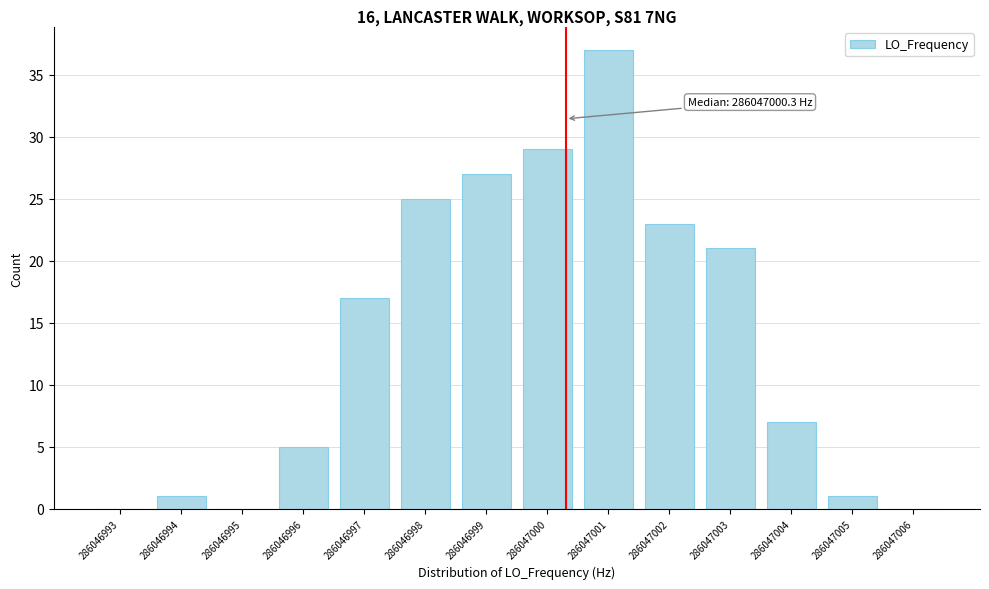

Reading right to left, list all the values displayed in this chart.

286047006=0	286047005=1	286047004=7	286047003=21	286047002=23	286047001=37	286047000=29	286046999=27	286046998=25	286046997=17	286046996=5	286046995=0	286046994=1	286046993=0